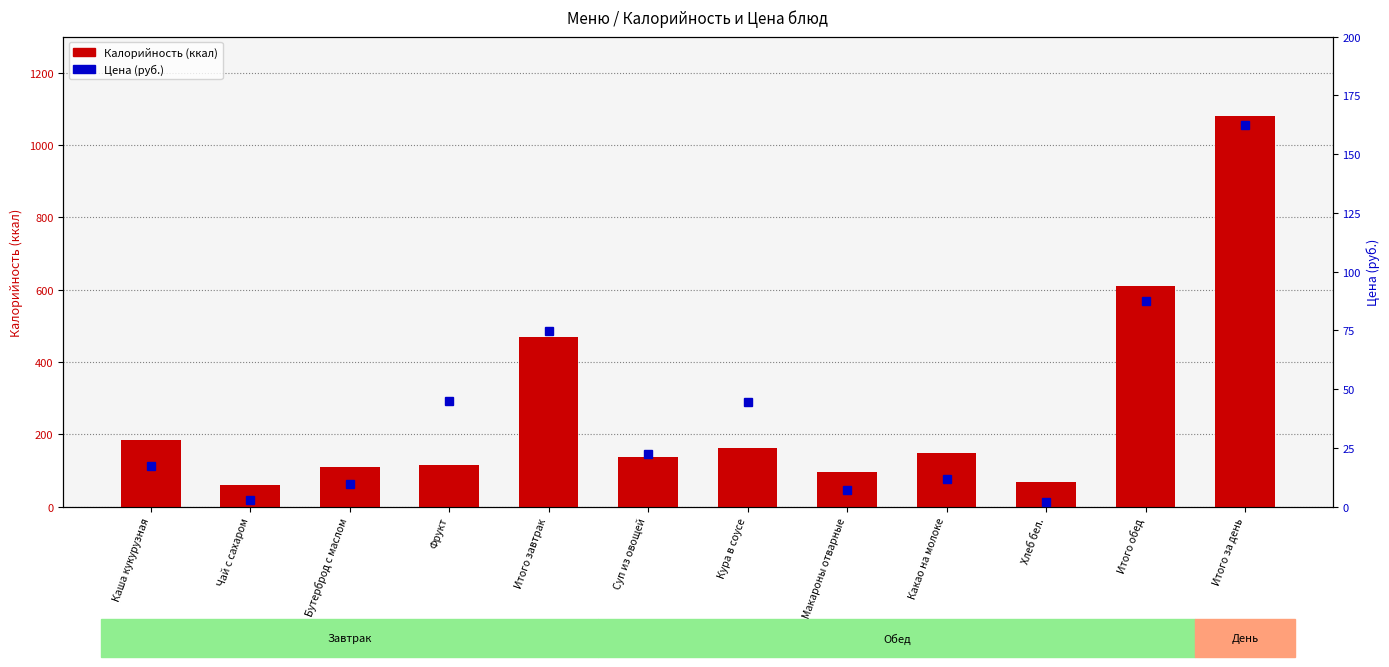

Reading left to right, what are all the values shown in this chart?

Калорийность (ккал): Каша кукурузная=183.0	Чай с сахаром=60.0	Бутерброд с маслом=111.0	Фрукт=115.0	Итого завтрак=469.0	Суп из овощей=138.0	Кура в соусе=162.0	Макароны отварные=96.6	Какао на молоке=147.0	Хлеб бел.=68.0	Итого обед=611.6	Итого за день=1080.6
Цена (руб.): Каша кукурузная=17.3	Чай с сахаром=2.9	Бутерброд с маслом=9.7	Фрукт=45.0	Итого завтрак=74.8	Суп из овощей=22.3	Кура в соусе=44.7	Макароны отварные=6.9	Какао на молоке=11.7	Хлеб бел.=2.0	Итого обед=87.6	Итого за день=162.4